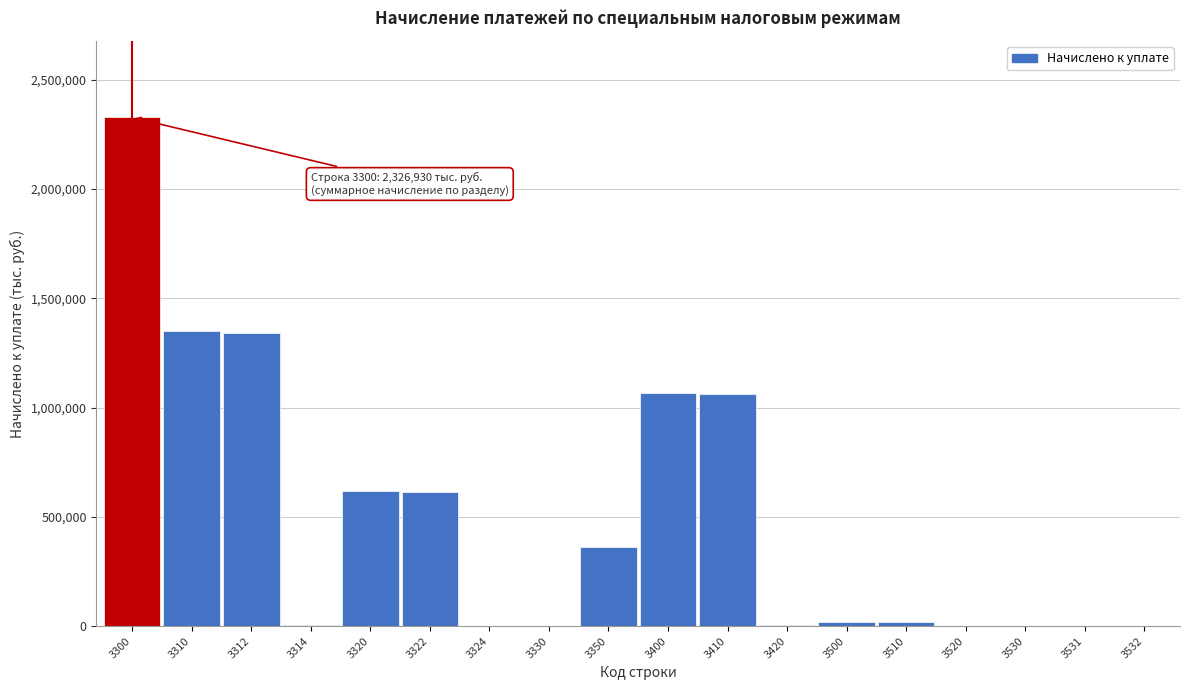

The value at 3400 is 366696. True or false?

False